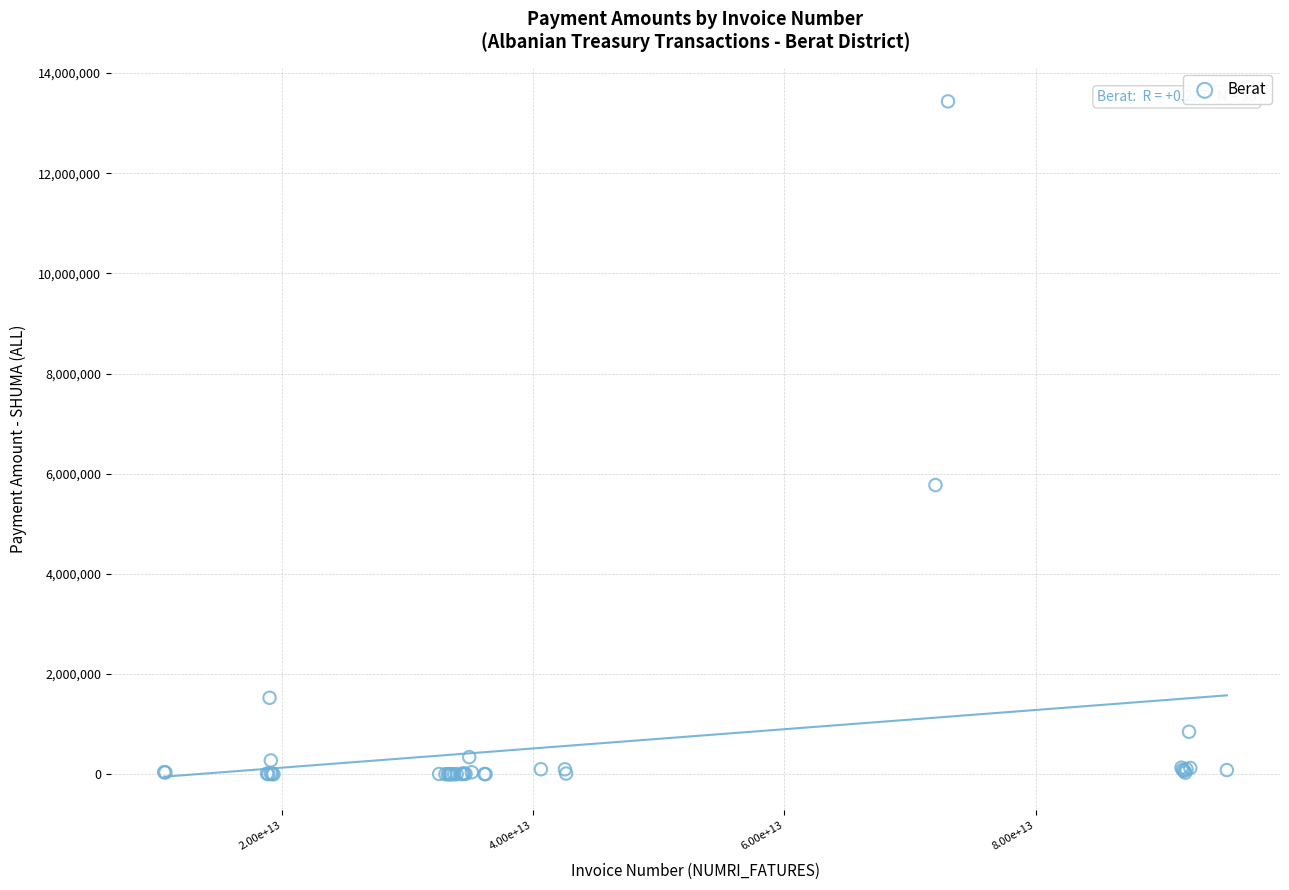

What Y value in the scatter plot is closest to 6716639?

5773226